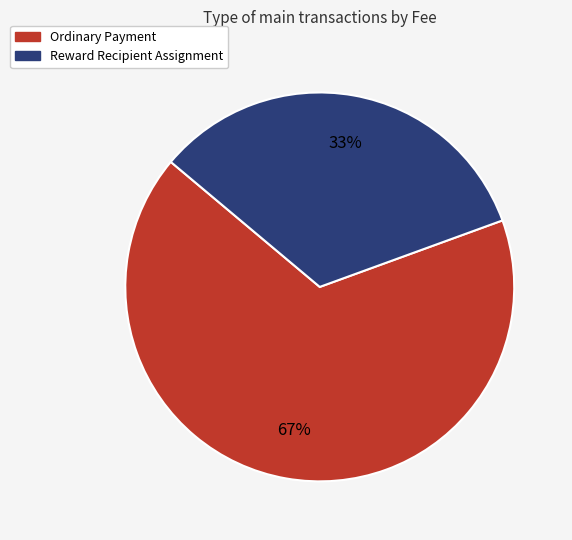

What is the largest slice in the pie chart?

Ordinary Payment